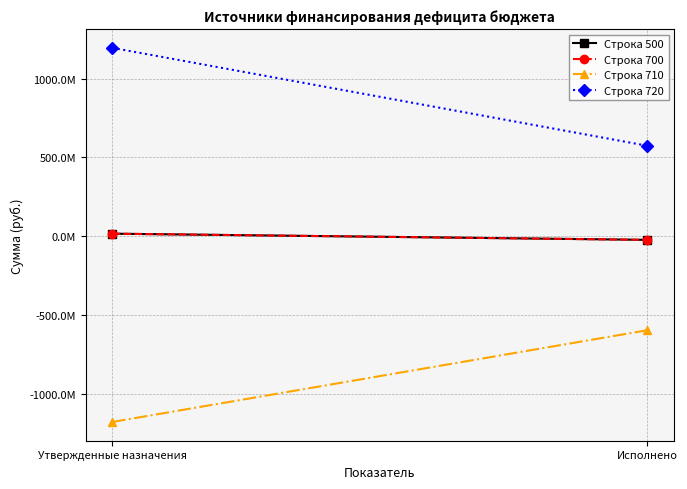

Rank the series at Исполнено from highest to lowest value.

Строка 720, Строка 500, Строка 700, Строка 710